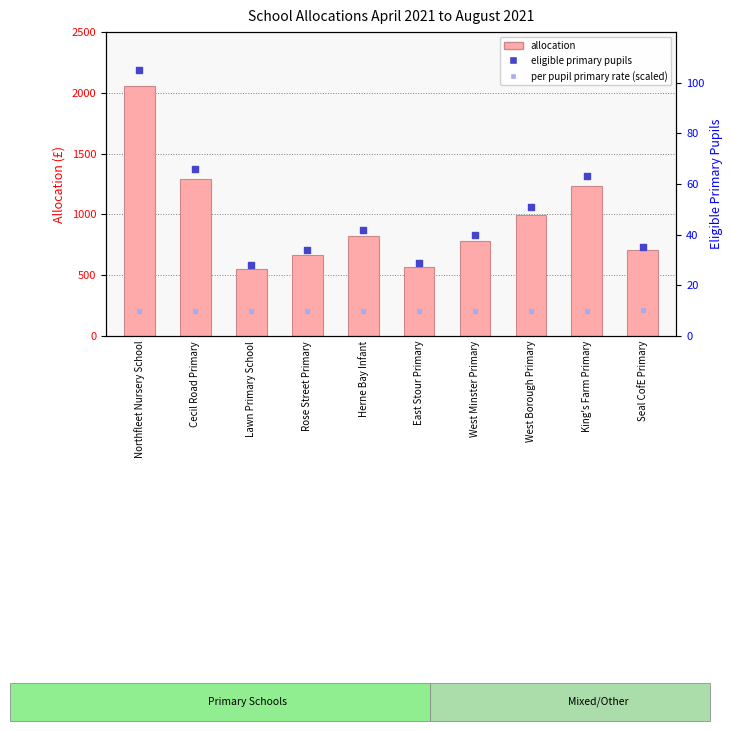

Which series has the widest spread of Y values?

allocation